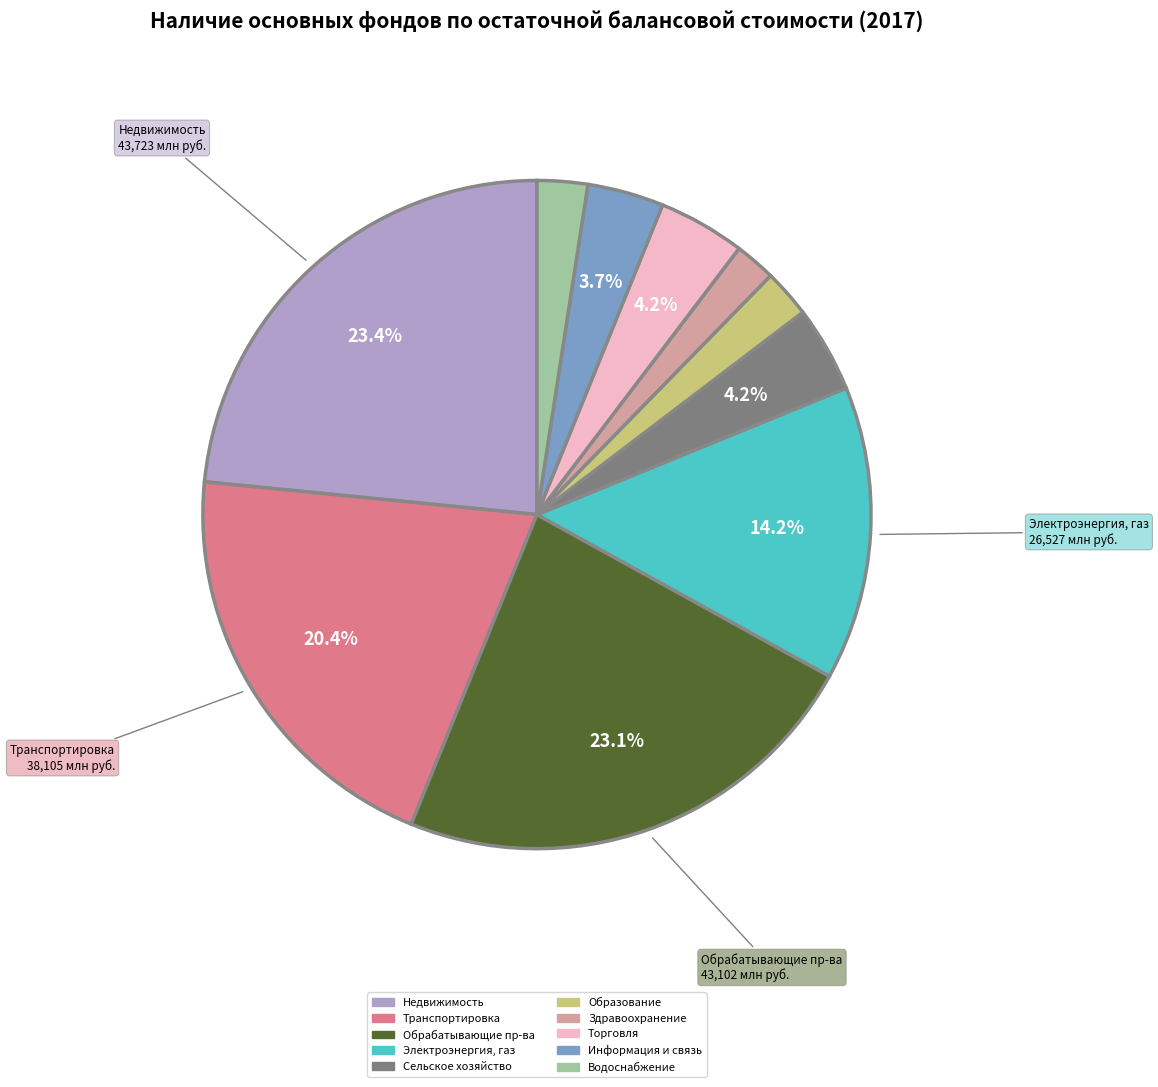

Is there any slice that represents more than half of the pie?

No